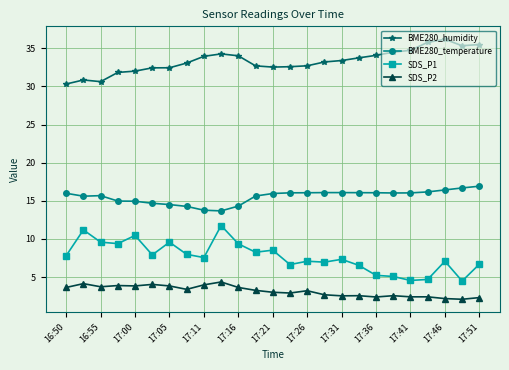

Which series has the largest total across all categories?

BME280_humidity